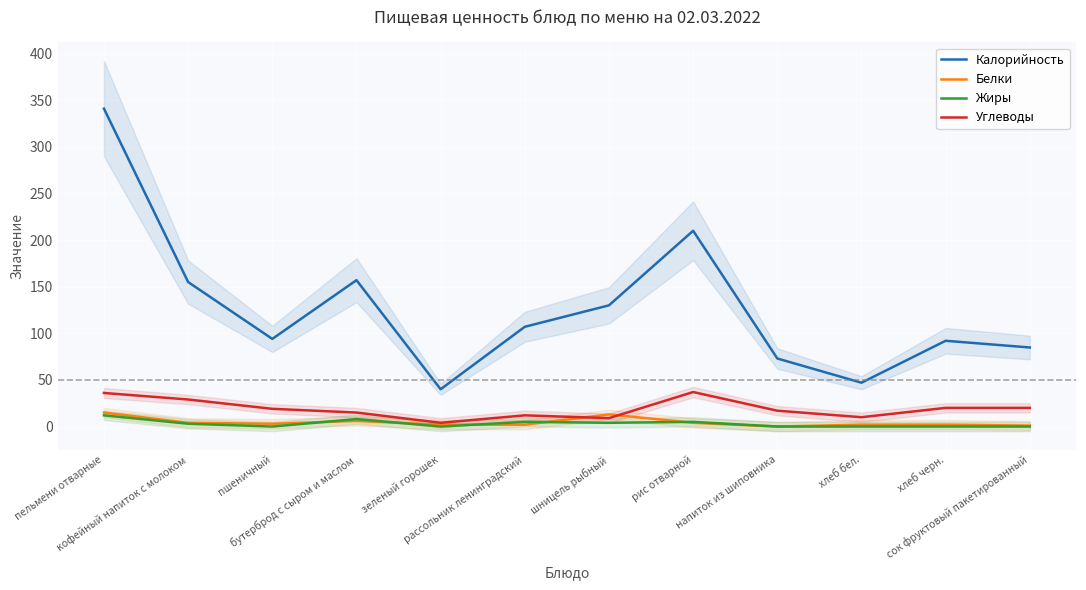

How many data points in Калорийность are above 107?

5